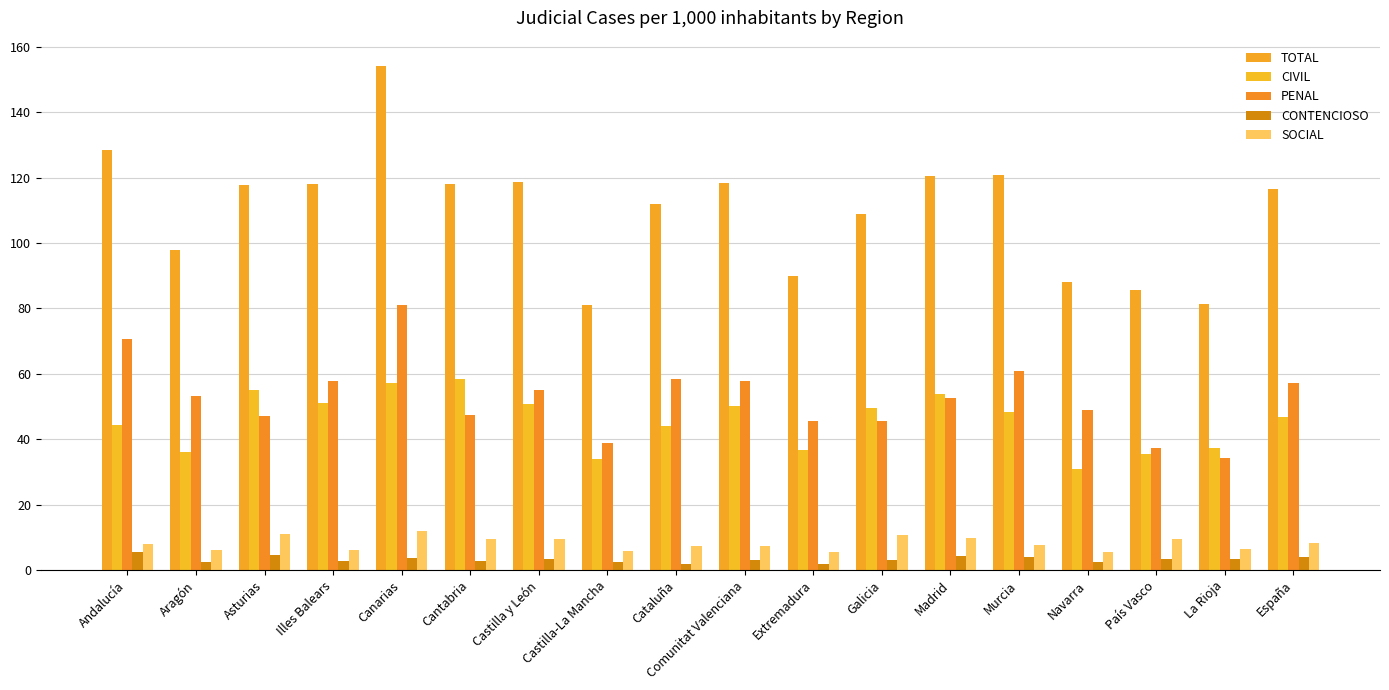

Rank the categories by TOTAL value from highest to lowest.

Canarias, Andalucía, Murcia, Madrid, Castilla y León, Comunitat Valenciana, Cantabria, Illes Balears, Asturias, España, Cataluña, Galicia, Aragón, Extremadura, Navarra, País Vasco, La Rioja, Castilla-La Mancha